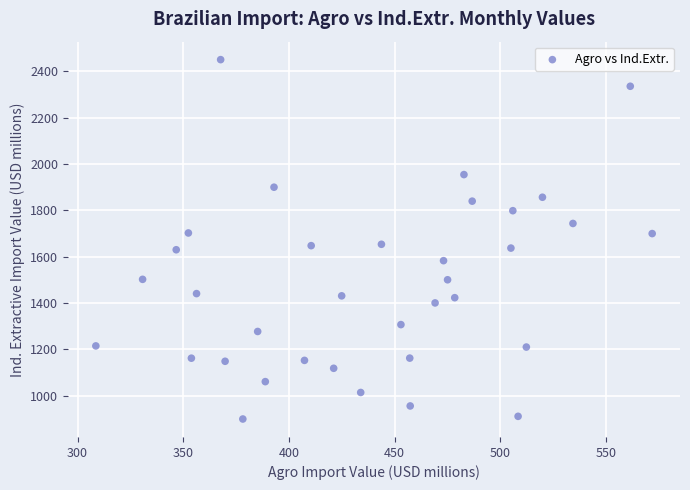

What is the range of Y values (max minus min)?

1550.8